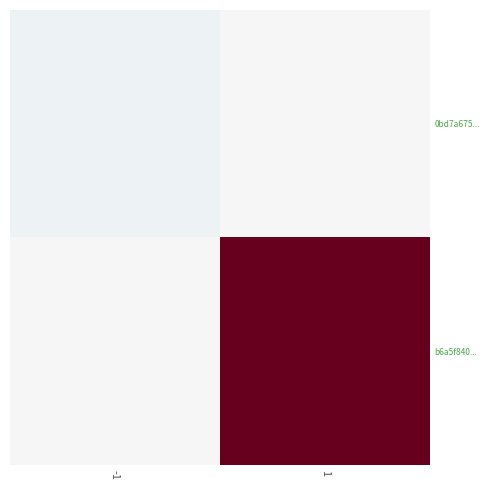

What is the smallest value displayed?

-1